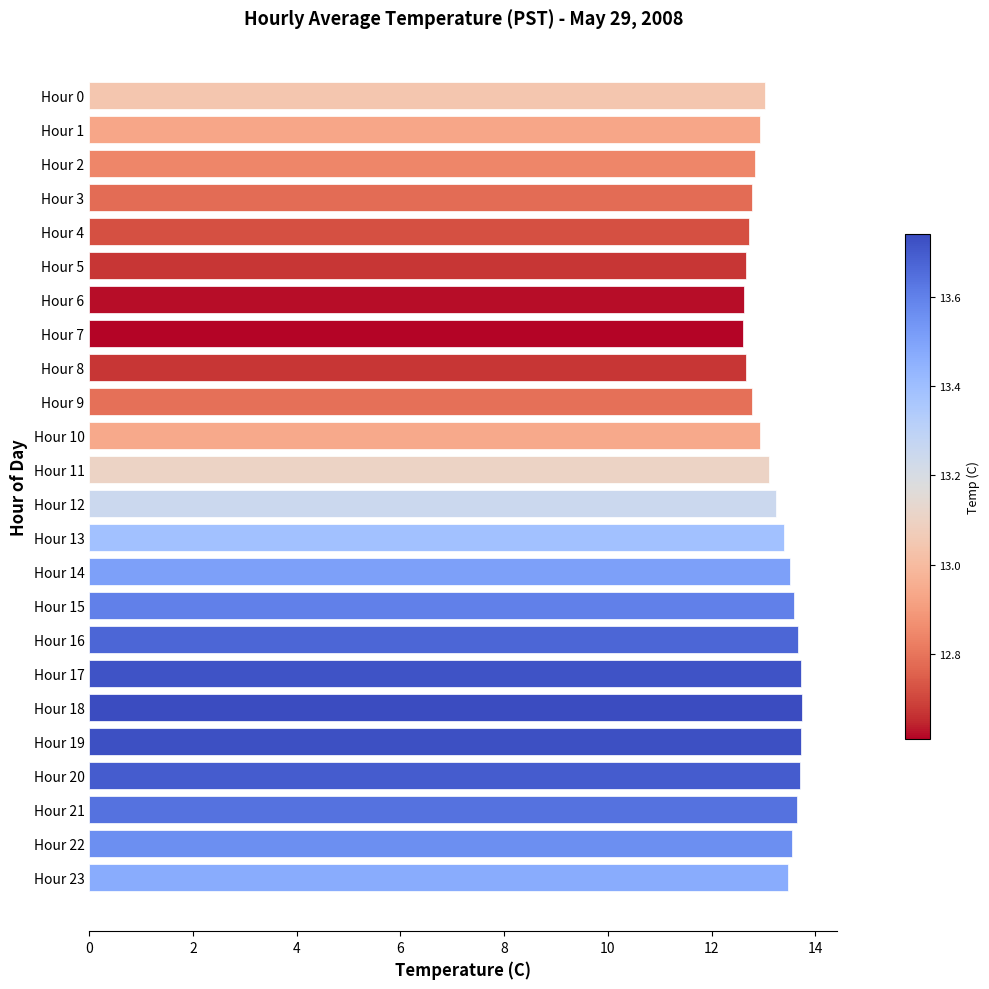

What is the sum of all values?

316.7